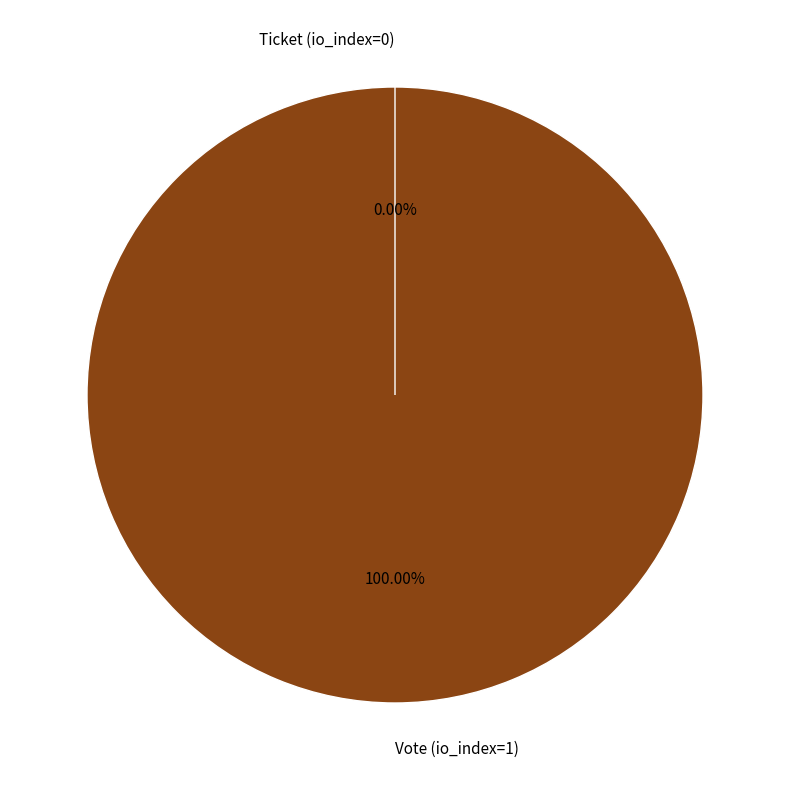

Is it true that Vote (io_index=1) is 100% of the pie?

True